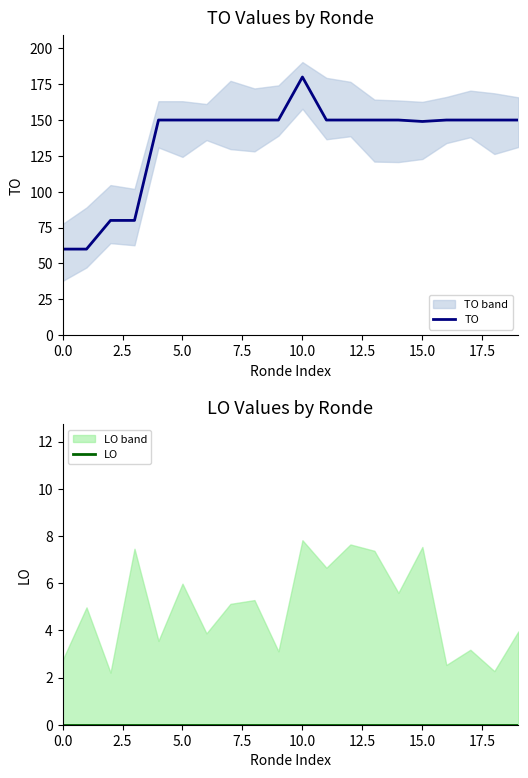

True or false: TO and LO cross at least once.

False